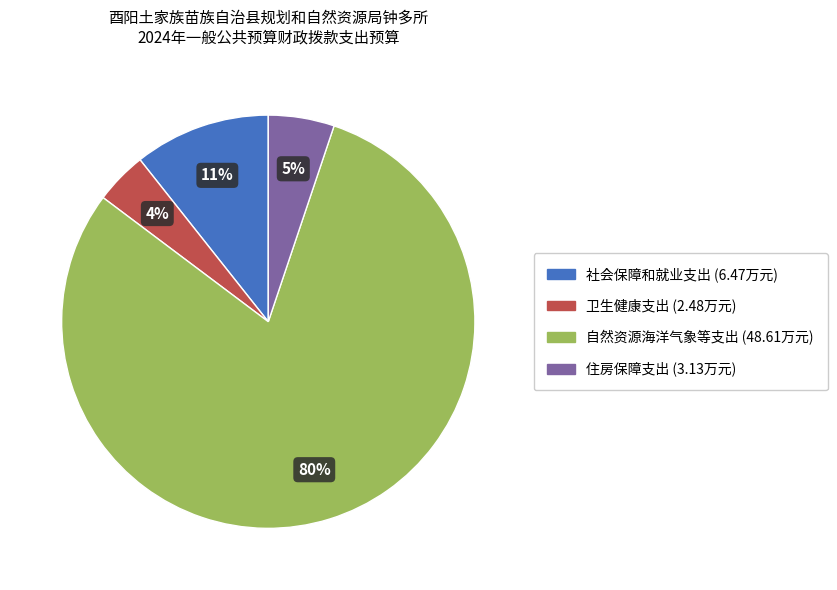

Which slice is the smallest?

卫生健康支出